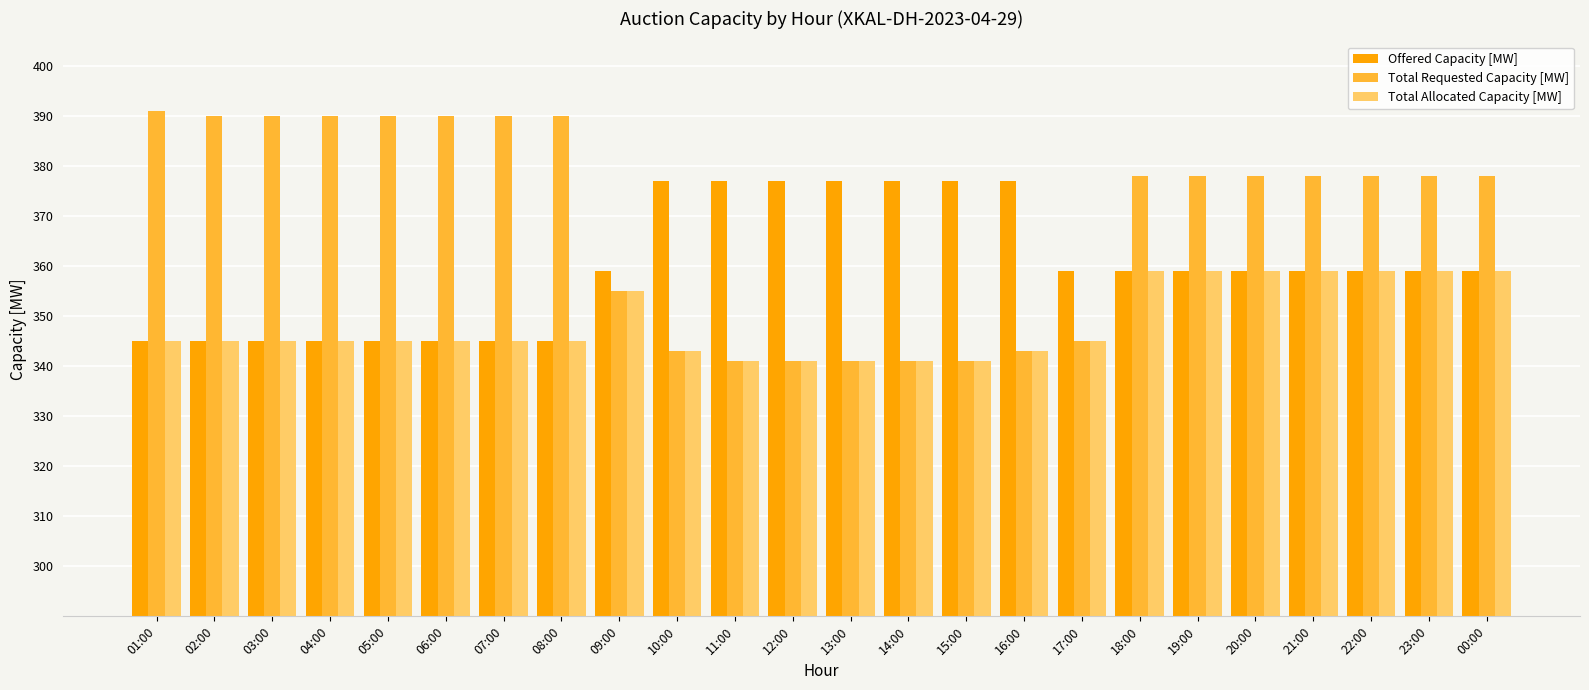

Is the value of Total Requested Capacity [MW] at 15:00 greater than the value of Total Allocated Capacity [MW] at 08:00?

No